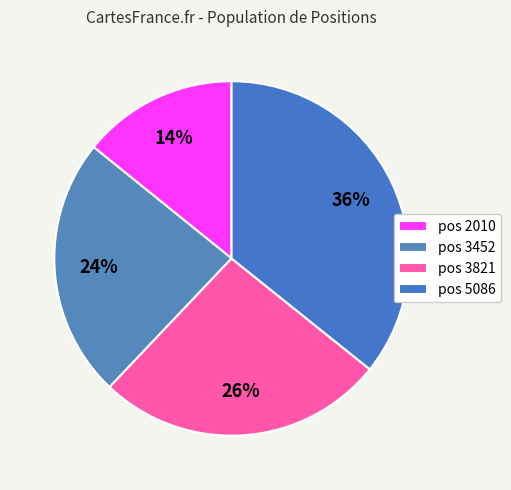

How many slices are in this pie chart?

4